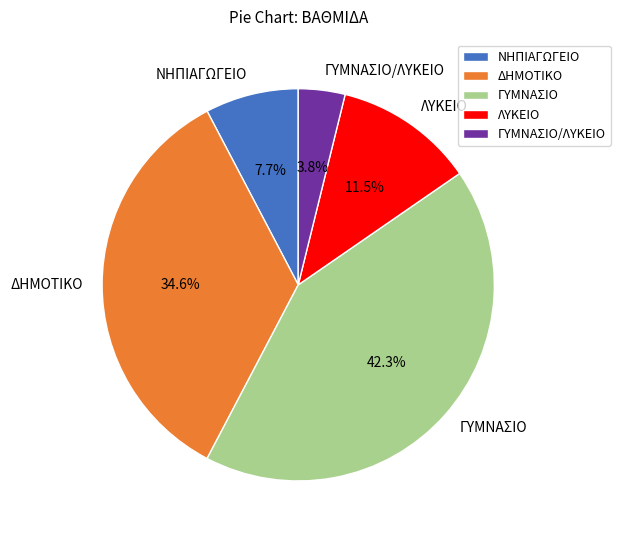

What is the ratio of the value at ΔΗΜΟΤΙΚΟ to the value at ΓΥΜΝΑΣΙΟ?

0.8